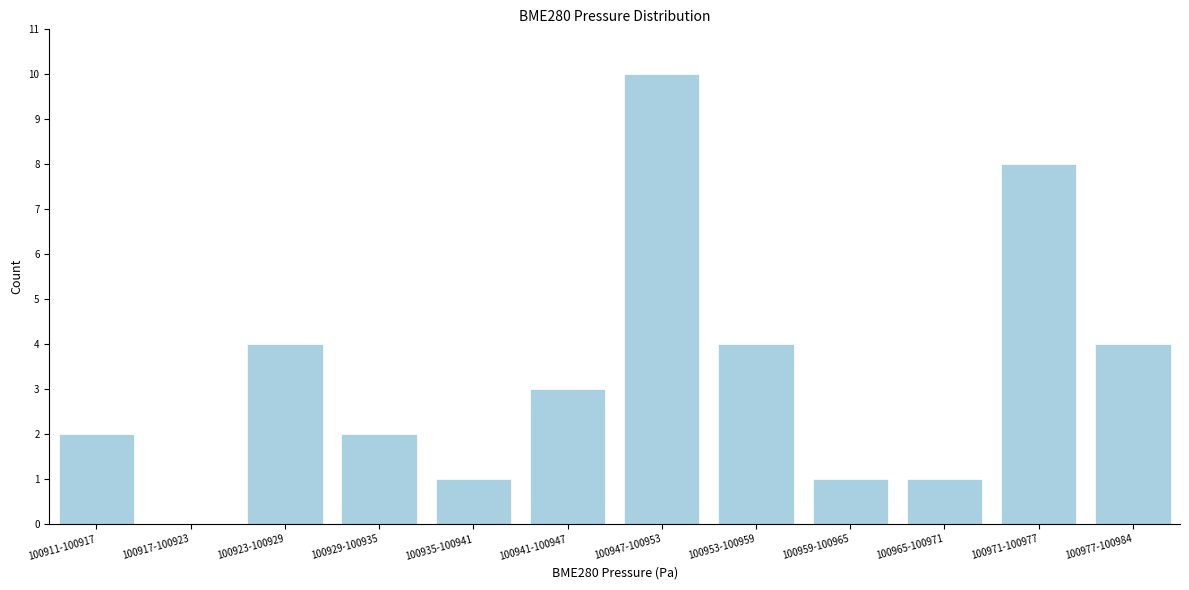

Reading left to right, transcribe all the data shown in this chart.

100911-100917=2	100917-100923=0	100923-100929=4	100929-100935=2	100935-100941=1	100941-100947=3	100947-100953=10	100953-100959=4	100959-100965=1	100965-100971=1	100971-100977=8	100977-100984=4